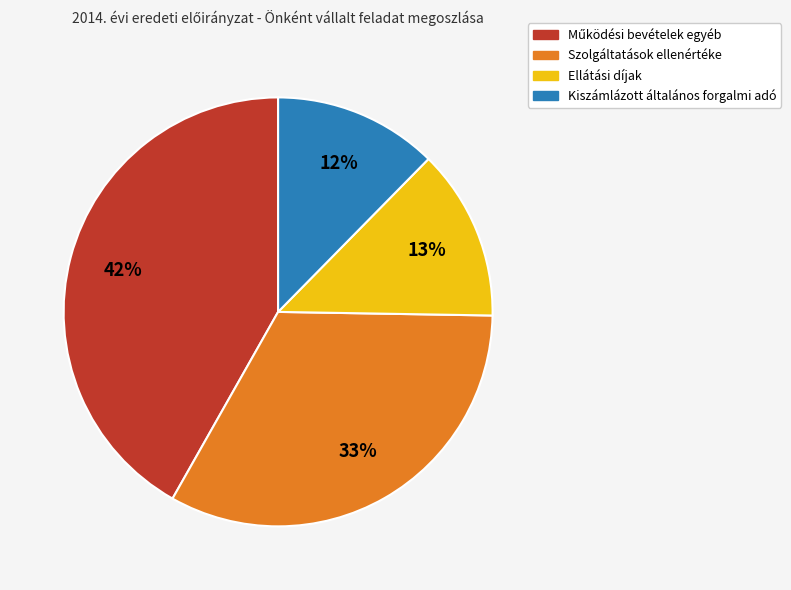

True or false: Szolgáltatások ellenértéke accounts for 33% of the total.

True